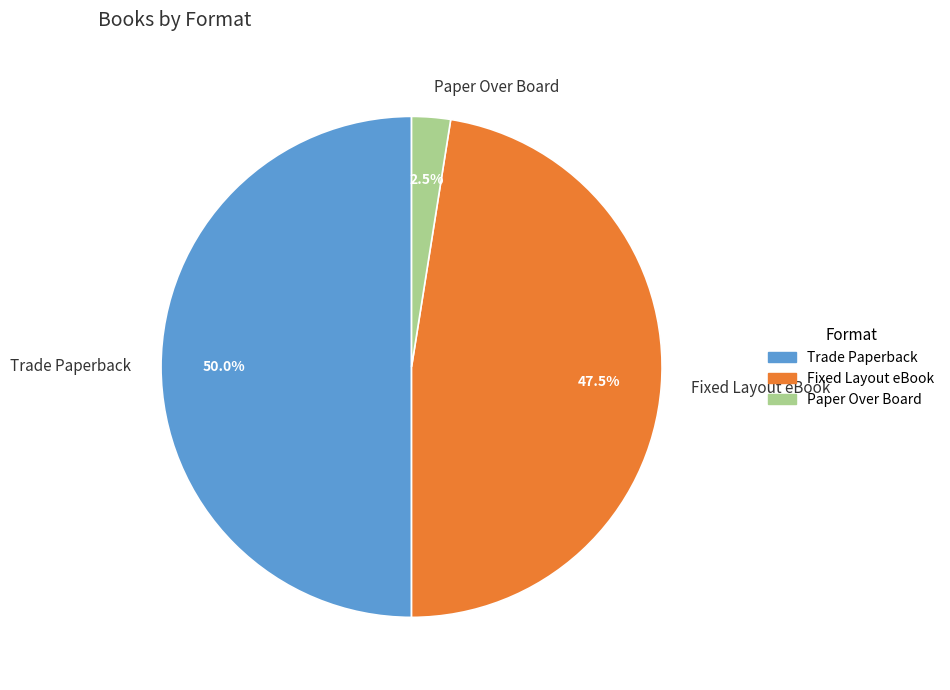

Between Paper Over Board and Fixed Layout eBook, which is larger?

Fixed Layout eBook